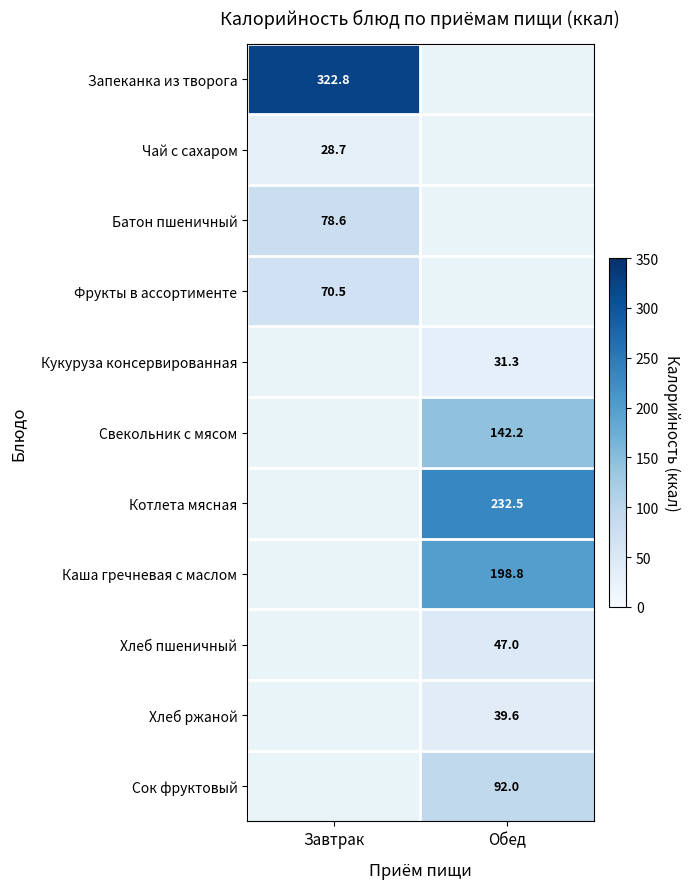

True or false: Запеканка из творога has a value of 322.8 at Завтрак.

True